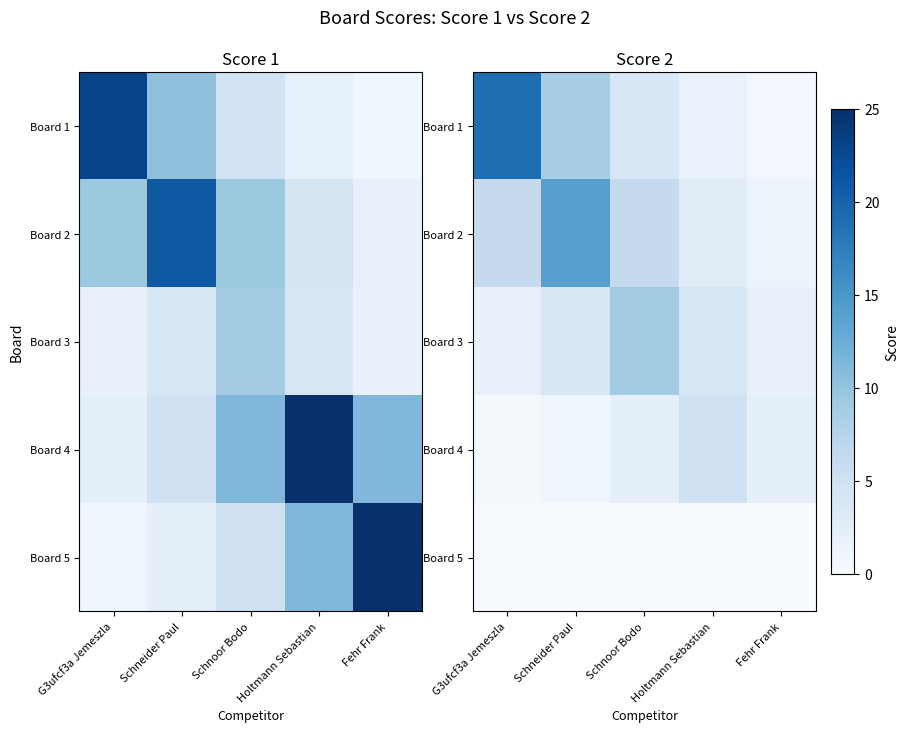

Is it true that Board 4 equals 3.6 at Fehr Frank?

False